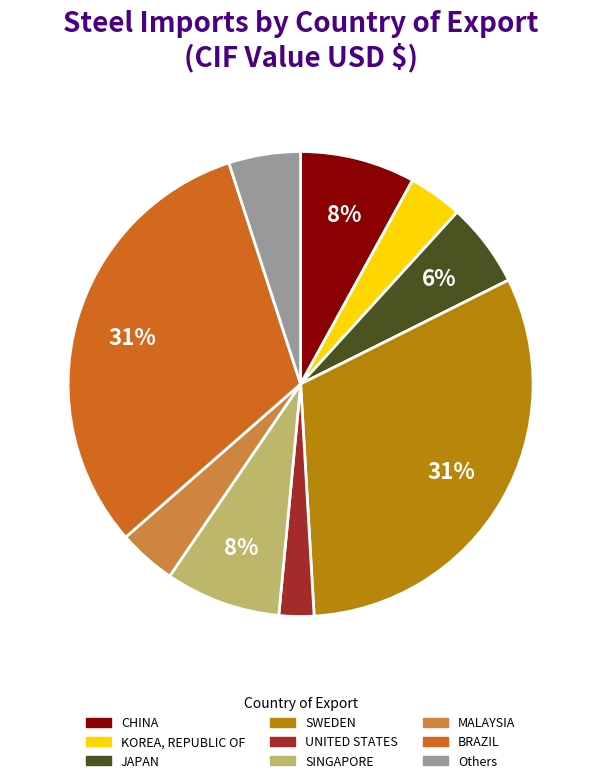

To the nearest percent, what is the difference between the largest and smallest slice percentages?

29%